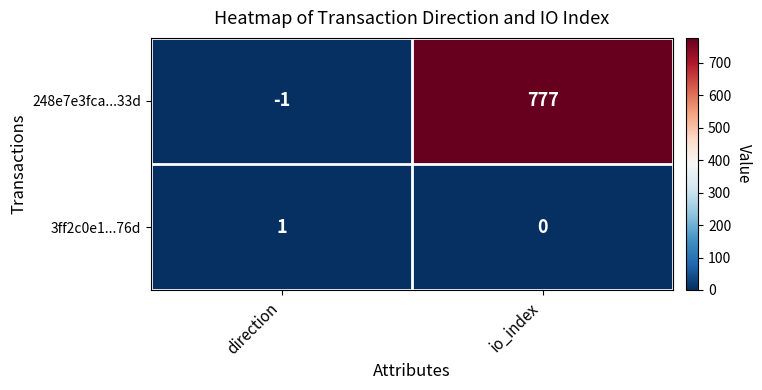

Is it true that 248e7e3fca...33d equals -1 at direction?

True